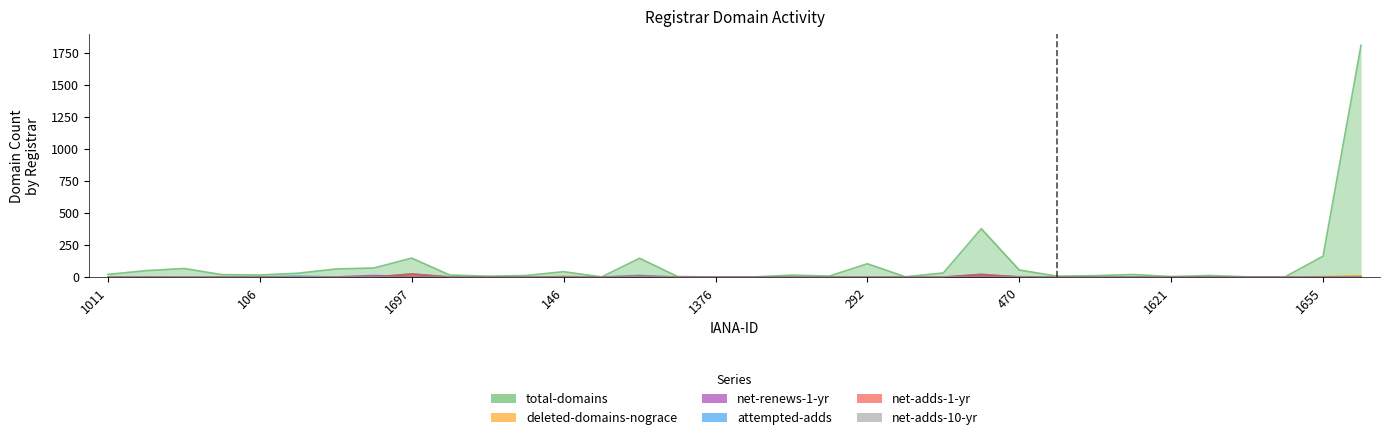

At which label is total-domains closest to 905?

1068